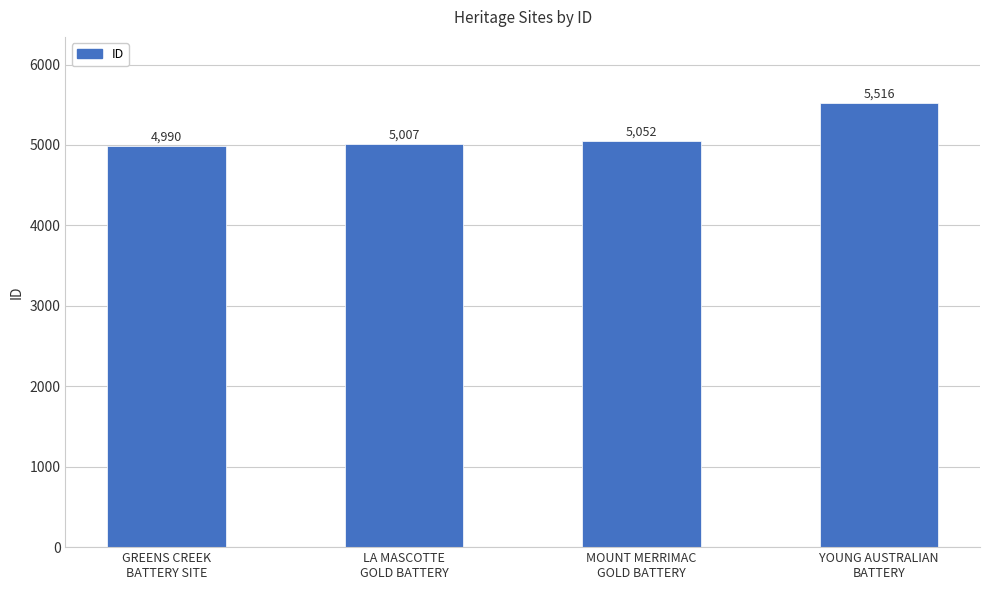

How many values are below 5052?

2